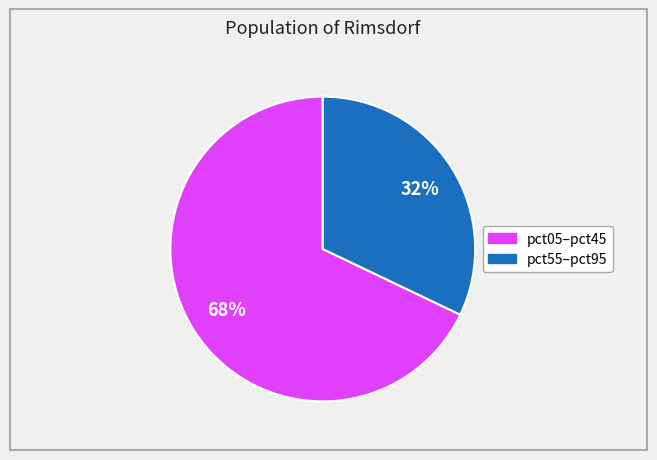

To the nearest percent, what is the average slice percentage?

50%